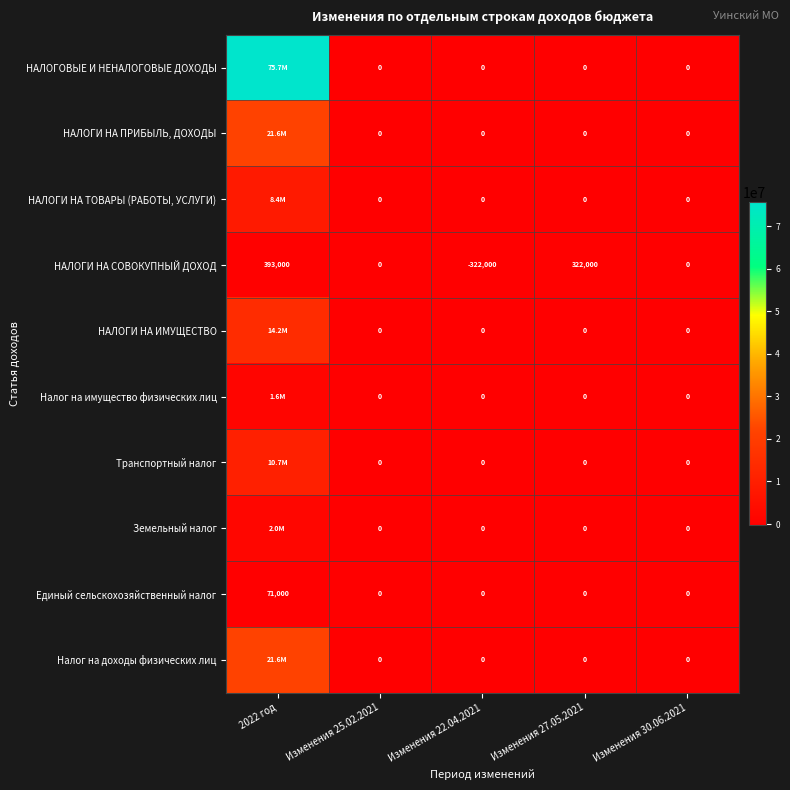

Which category has the lowest value across all series?

Изменения 22.04.2021